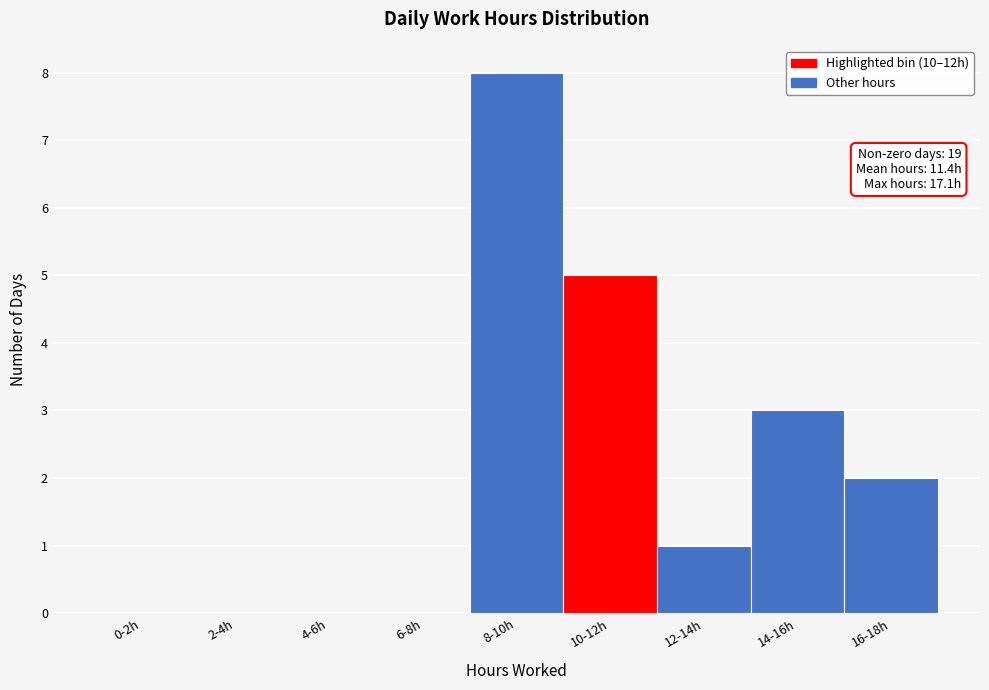

Reading left to right, transcribe all the data shown in this chart.

0-2h=0	2-4h=0	4-6h=0	6-8h=0	8-10h=8	10-12h=5	12-14h=1	14-16h=3	16-18h=2